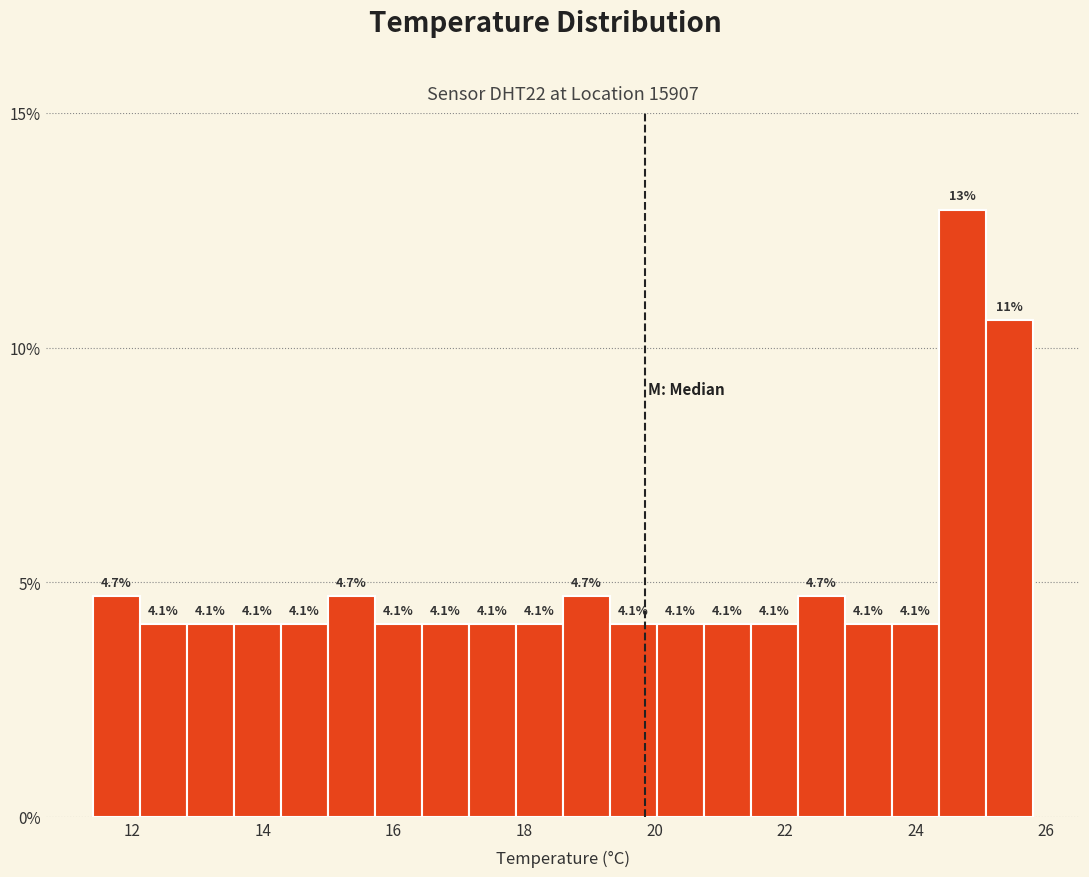

Read against the x-axis, roughly where is the centre of the tallest bar?

24.8